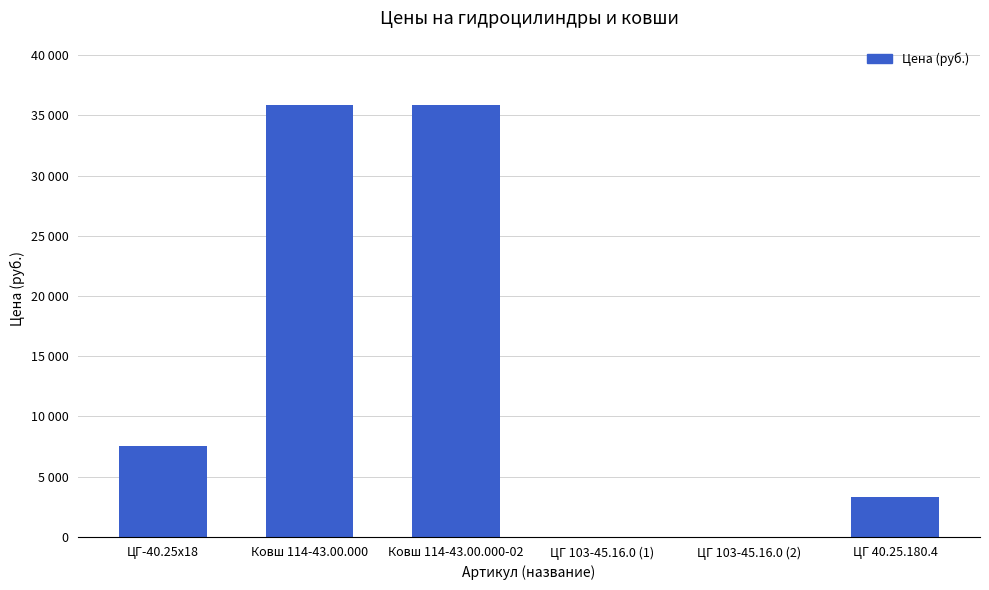

What is the value of the 3rd bar from the left?

35825